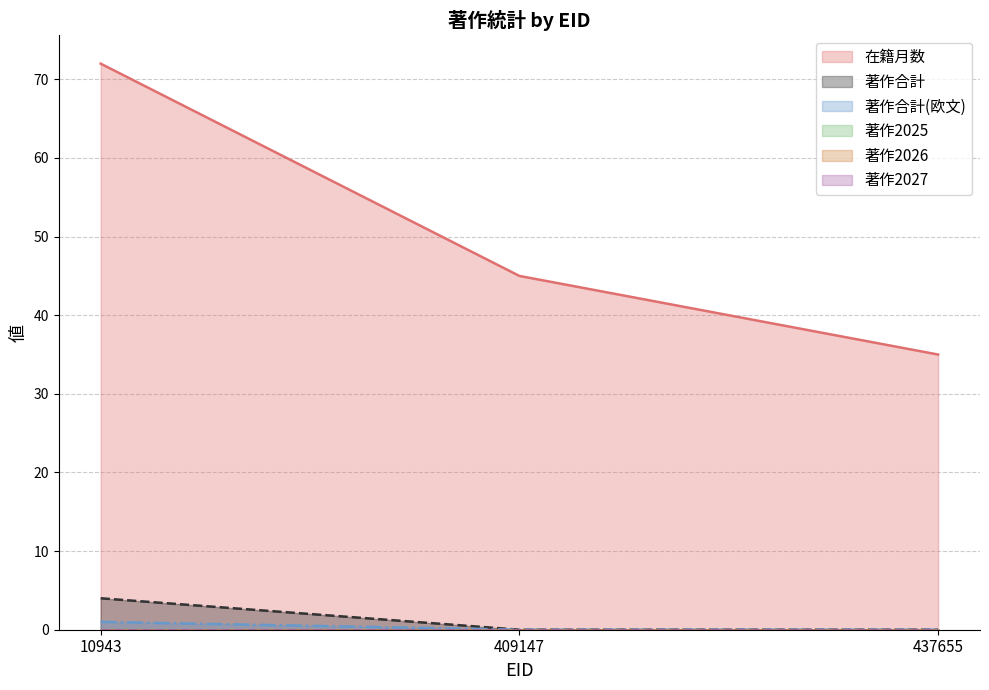

Between 10943 and 409147, which is larger?

10943